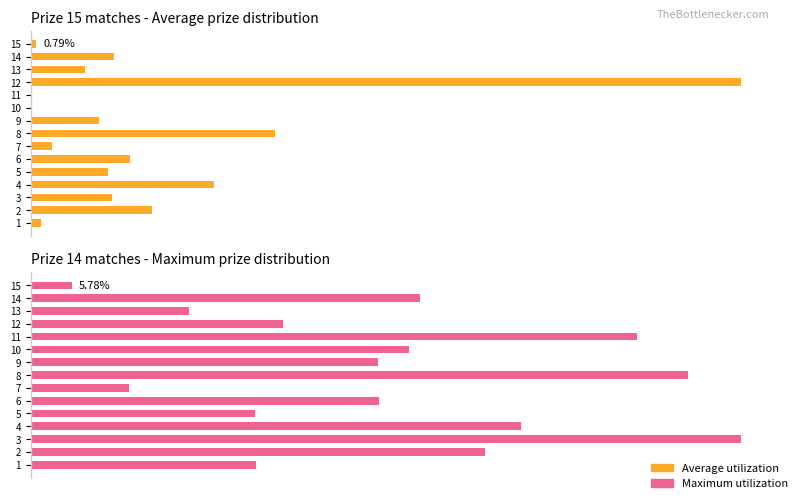

What is the lowest value of the Maximum utilization series?

5.8